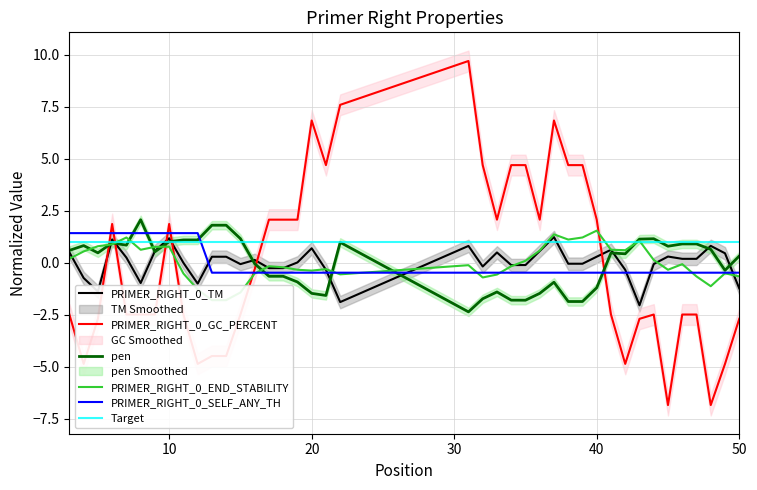

What is the maximum value for PRIMER_RIGHT_0_TM?

1.2